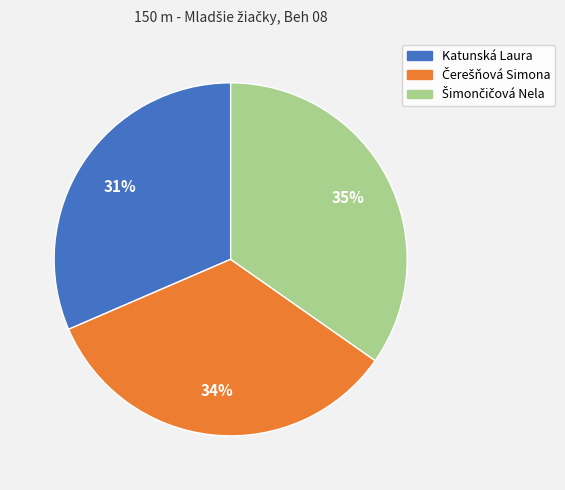

What percentage is the Katunská Laura slice, to the nearest percent?

31%